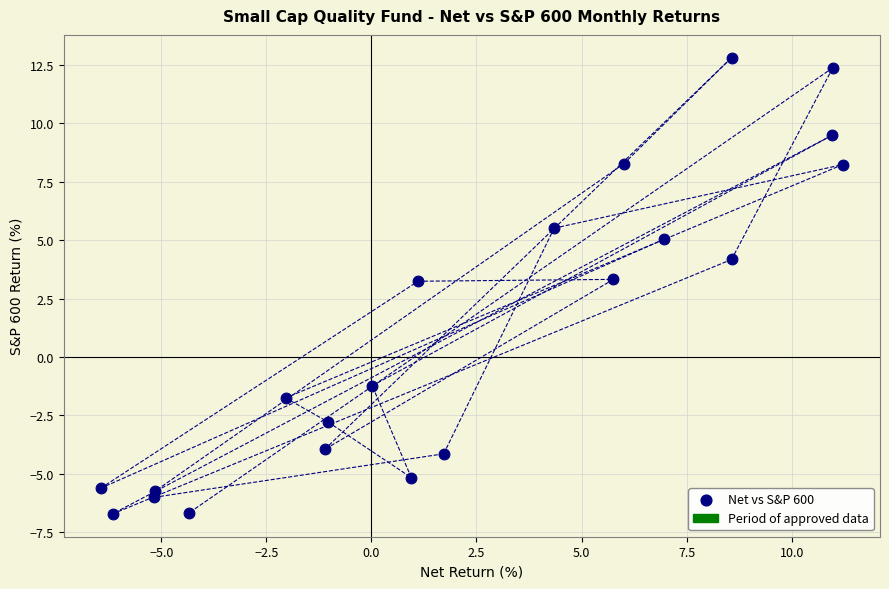

What is the range of X values (max minus min)?

17.7